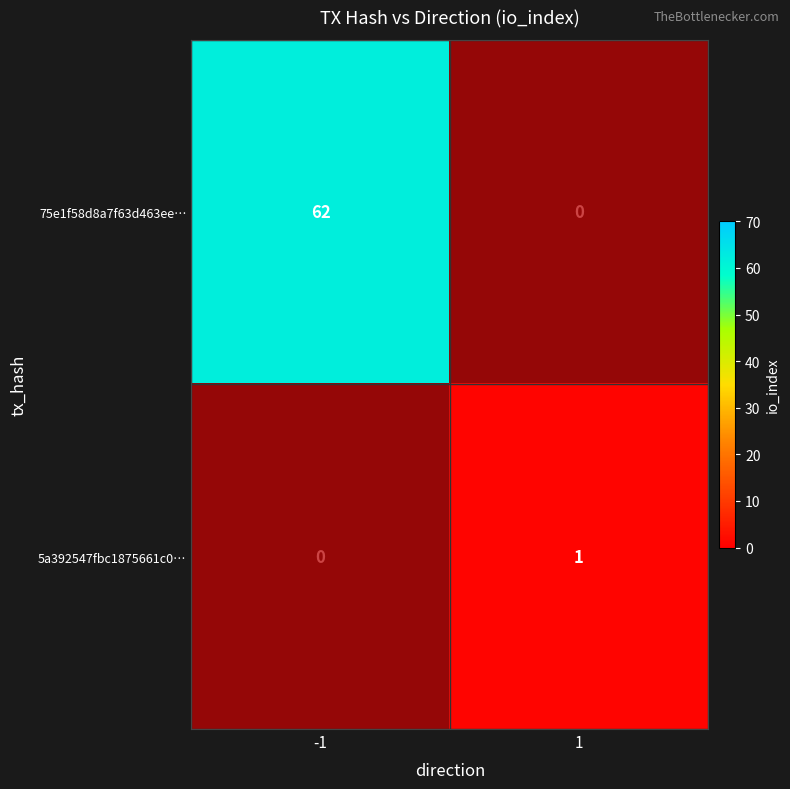

At 1, list the series in order from smallest to largest.

75e1f58d8a7f63d463ee…, 5a392547fbc1875661c0…